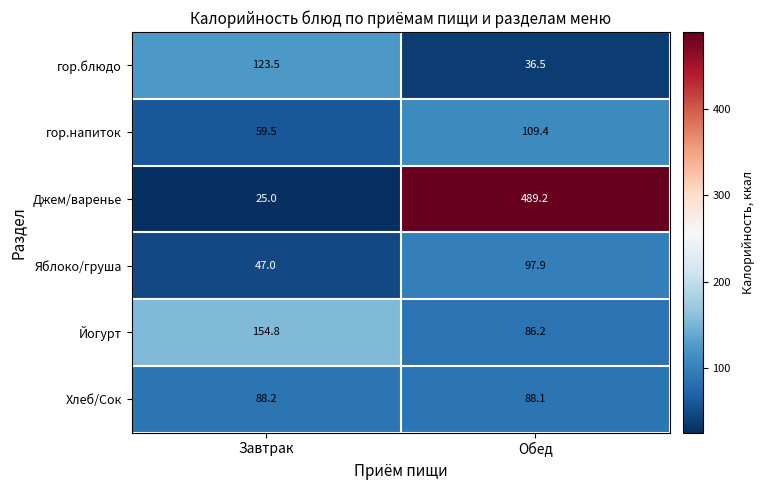

The гор.блюдо series shows 123.5 at Завтрак. True or false?

True